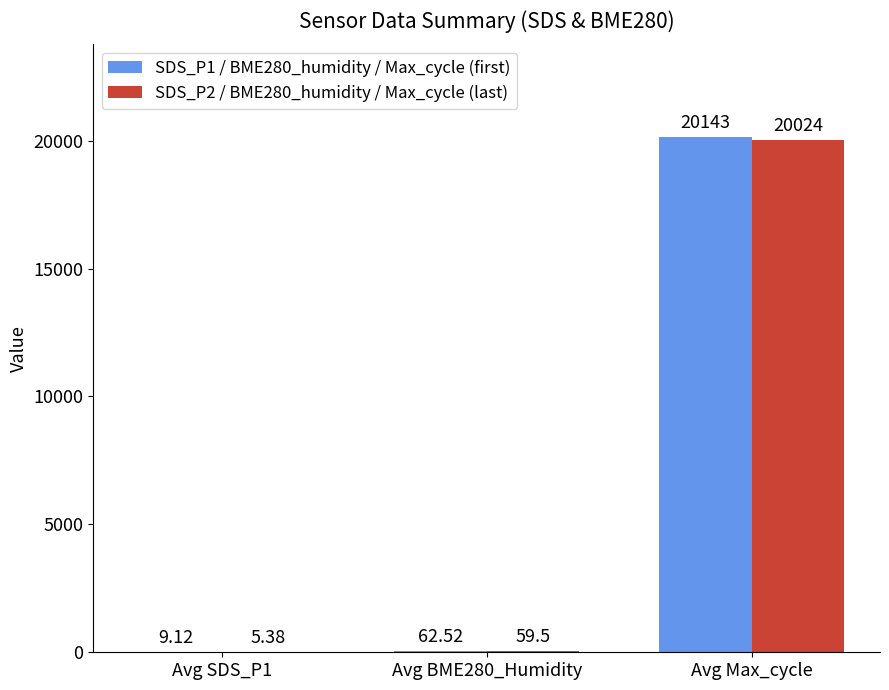

At which category is the sum across all series the highest?

Avg Max_cycle